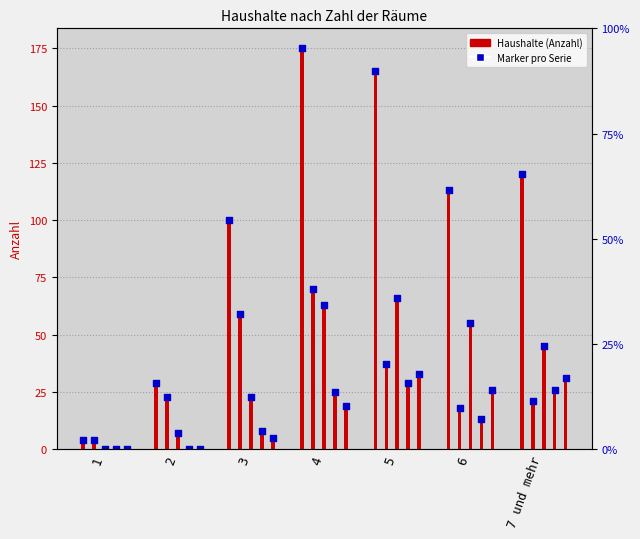

Which series contains the lowest Y value?

2 Personen (marker)